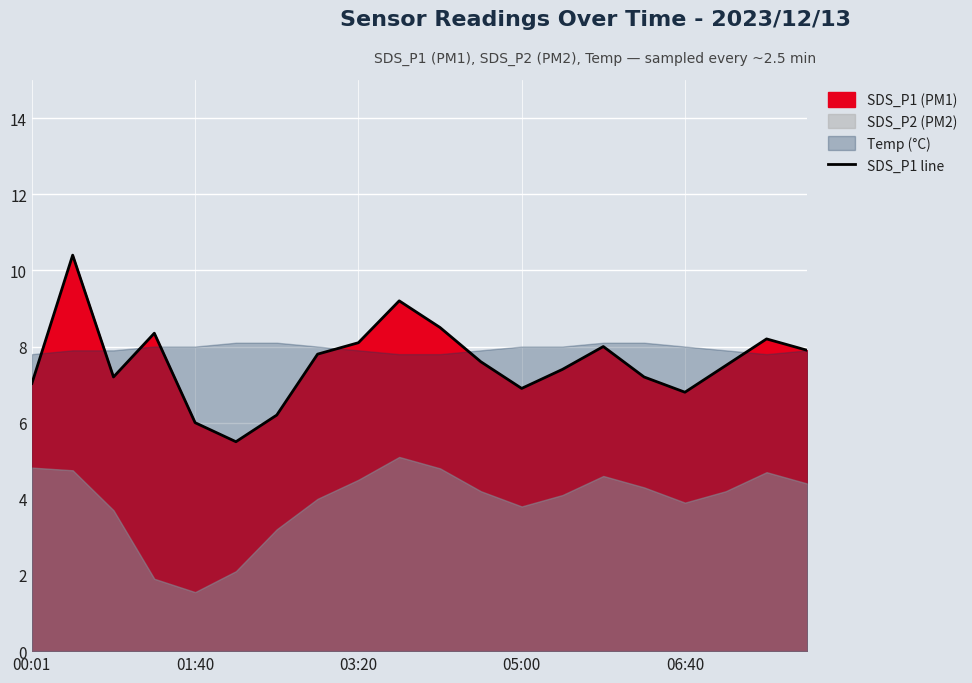

The value of SDS_P1 line at 05:00 is 6.9. True or false?

True